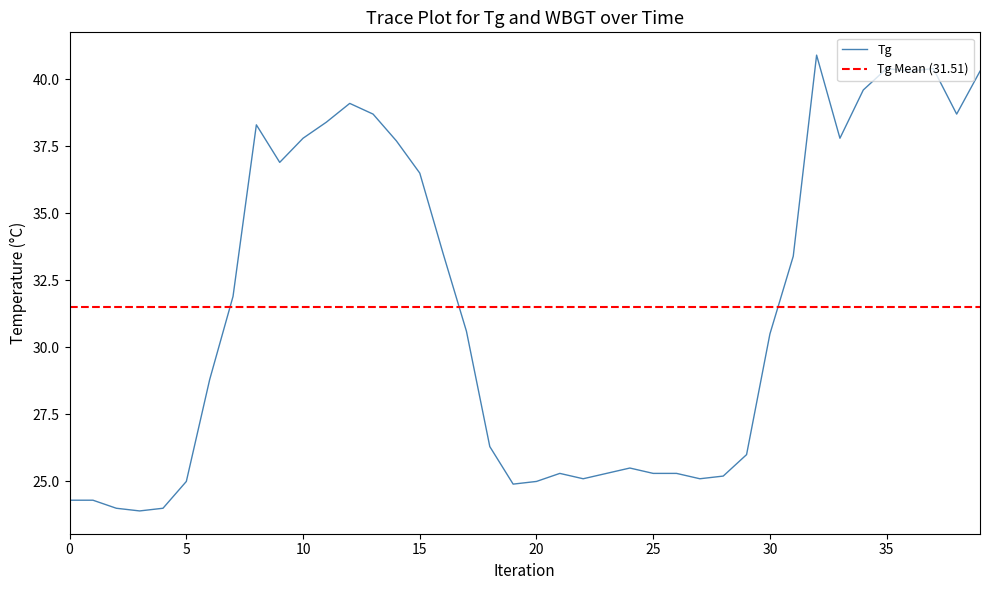

What is the difference between the maximum and minimum values?

17.0